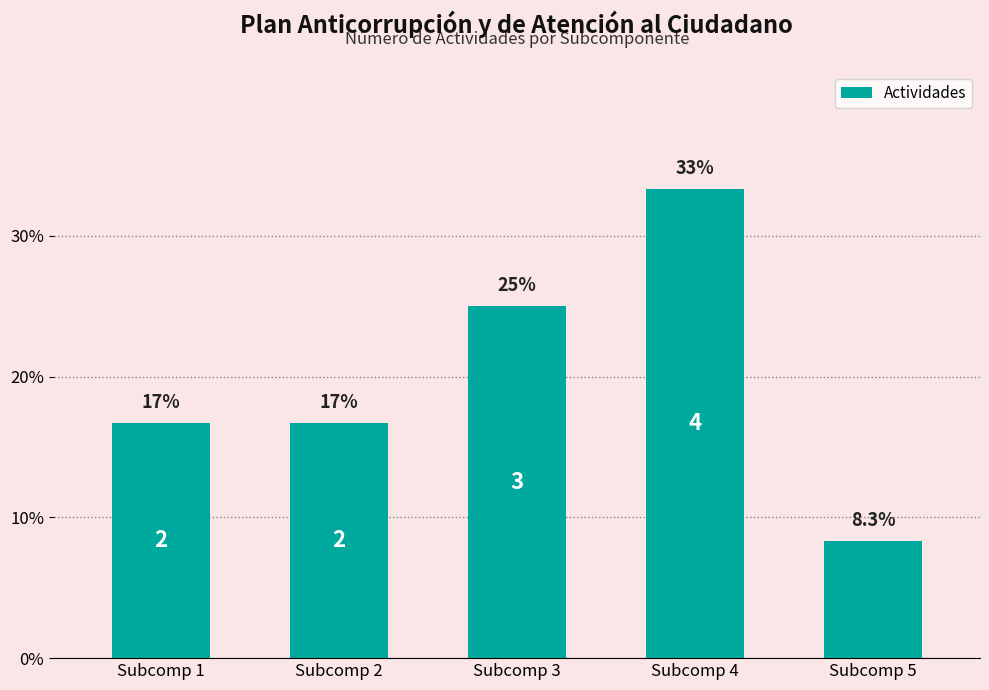

How many bars are there in total?

5